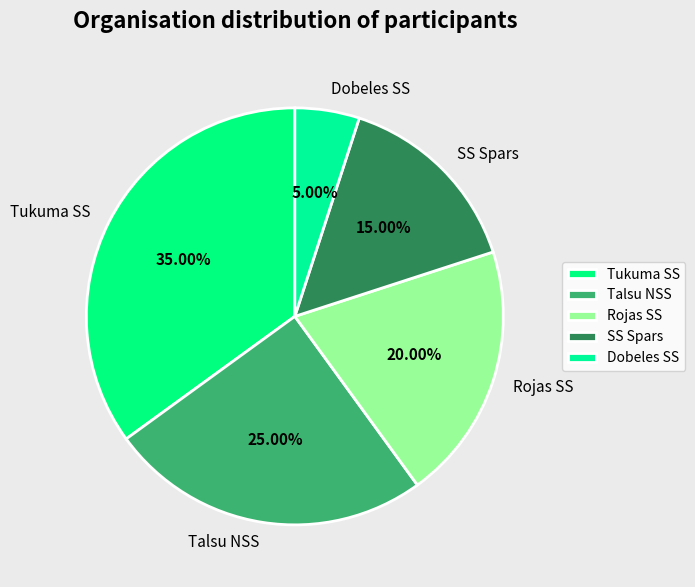

What percentage is the Rojas SS slice, to the nearest percent?

20%